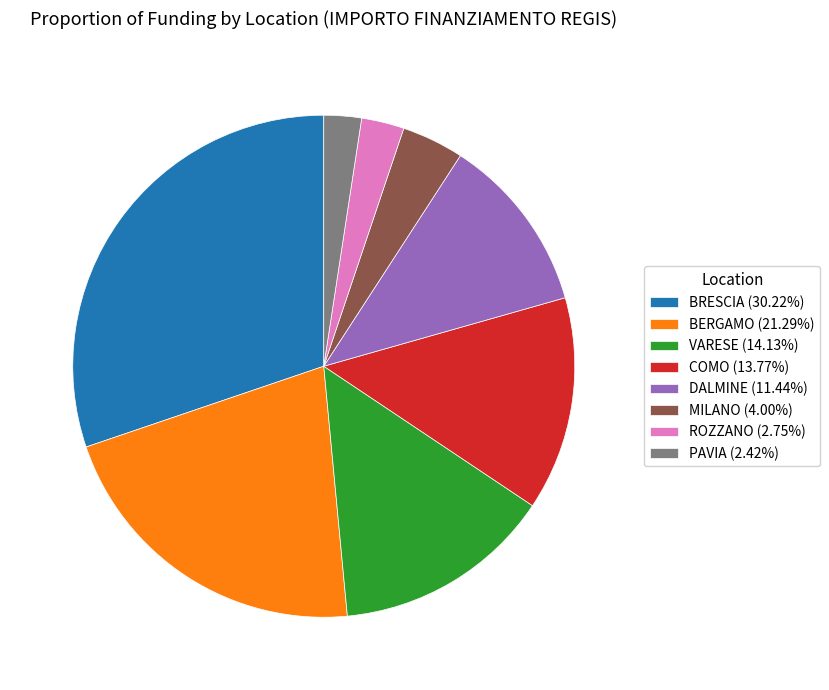

Combined, do BRESCIA (30.22%) and DALMINE (11.44%) account for over 50%?

No